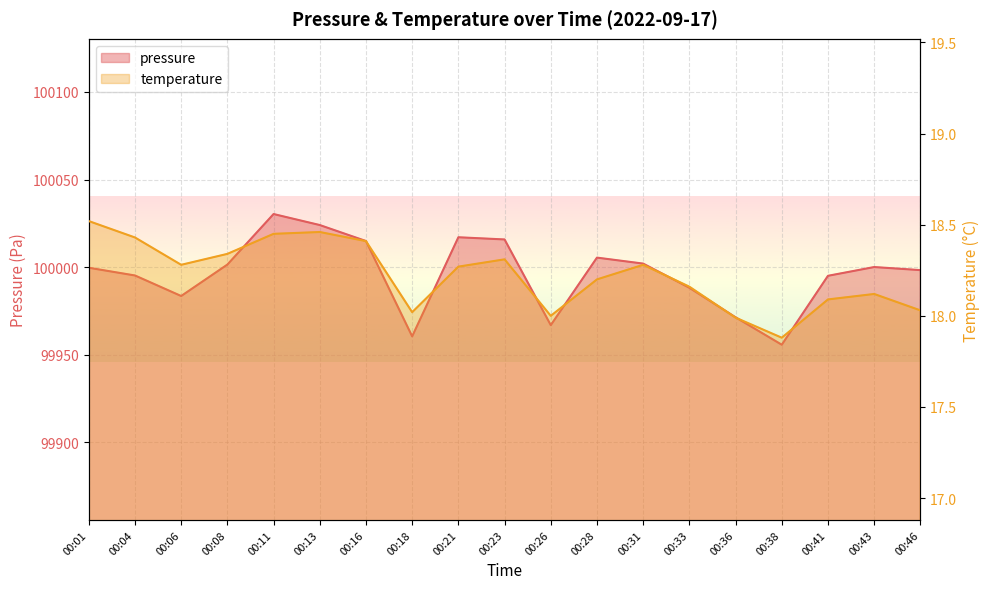

Reading left to right, what are all the values shown in this chart?

pressure: 00:01=99999.7	00:04=99995.3	00:06=99983.6	00:08=100001.5	00:11=100030.3	00:13=100024.1	00:16=100014.9	00:18=99960.5	00:21=100017.1	00:23=100015.8	00:26=99966.9	00:28=100005.5	00:31=100002.1	00:33=99988.2	00:36=99971.4	00:38=99955.8	00:41=99995.1	00:43=100000.1	00:46=99998.3
temperature: 00:01=18.5	00:04=18.4	00:06=18.3	00:08=18.3	00:11=18.4	00:13=18.5	00:16=18.4	00:18=18.0	00:21=18.3	00:23=18.3	00:26=18.0	00:28=18.2	00:31=18.3	00:33=18.2	00:36=18.0	00:38=17.9	00:41=18.1	00:43=18.1	00:46=18.0